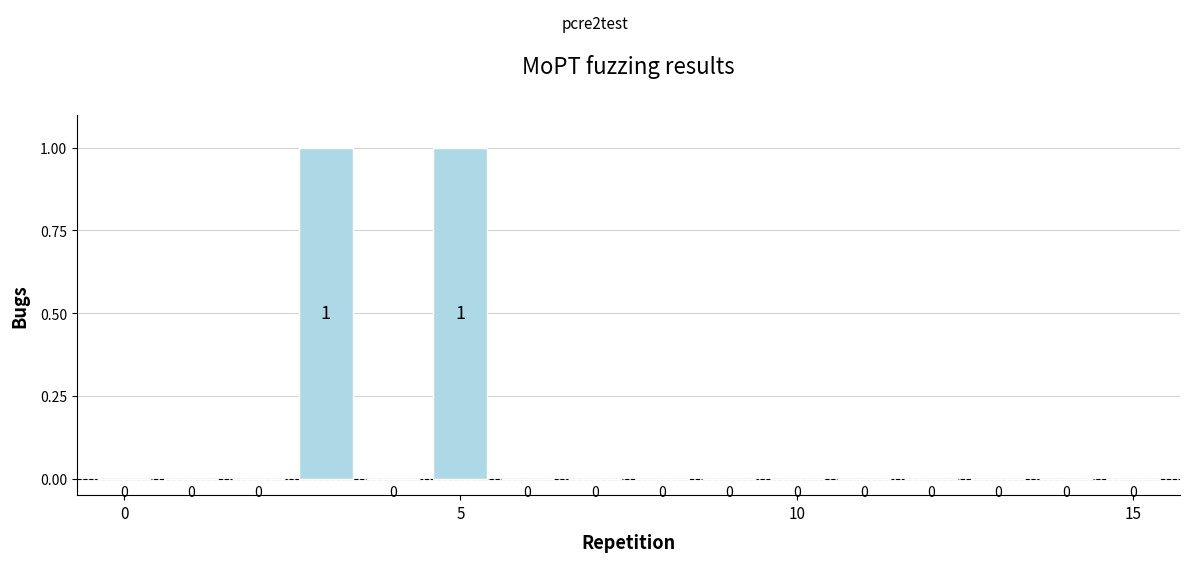

Reading right to left, list all the values displayed in this chart.

0	0	0	0	0	0	0	0	0	0	1	0	1	0	0	0